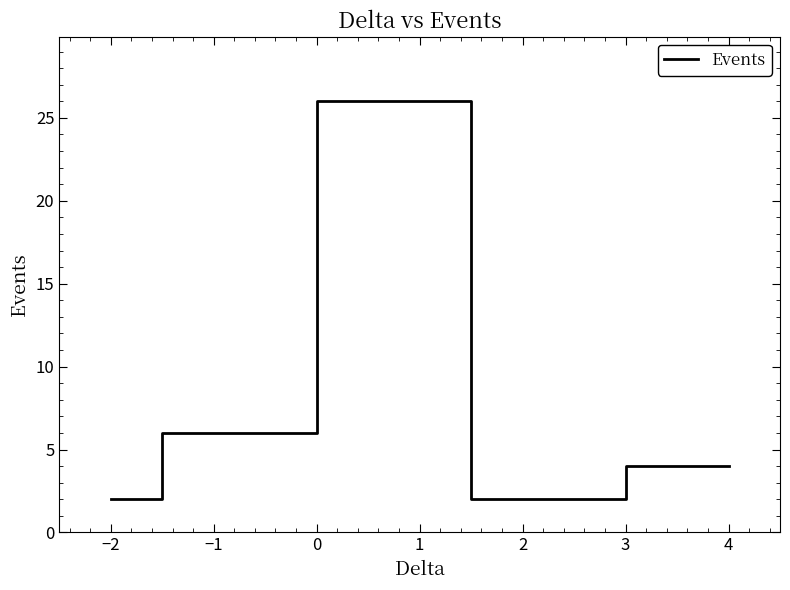

Between −2 and 1, which is larger?

1